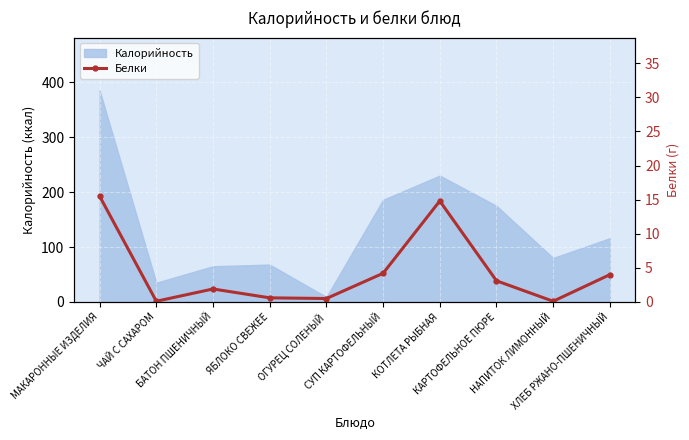

What is the change in value from МАКАРОННЫЕ ИЗДЕЛИЯ to КОТЛЕТА РЫБНАЯ?

-0.7